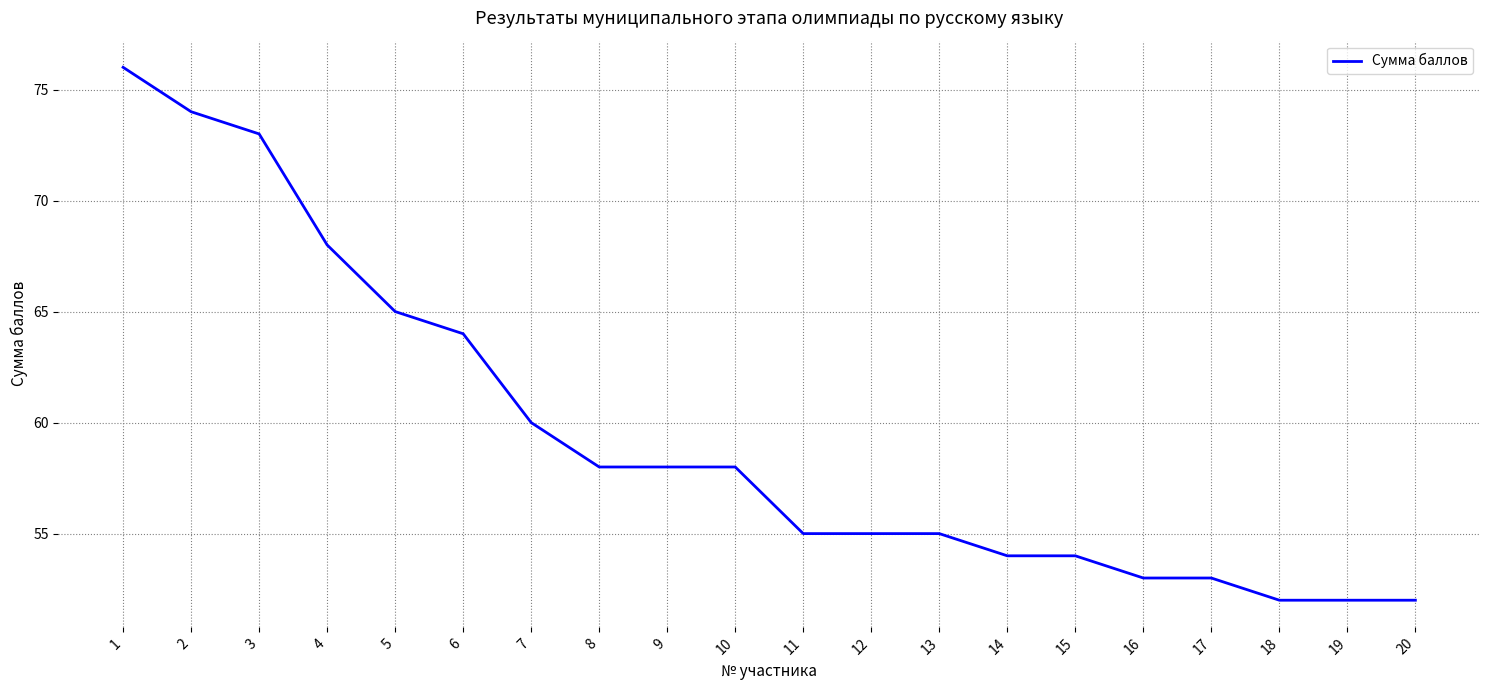

Reading left to right, what are all the values shown in this chart?

1=76	2=74	3=73	4=68	5=65	6=64	7=60	8=58	9=58	10=58	11=55	12=55	13=55	14=54	15=54	16=53	17=53	18=52	19=52	20=52